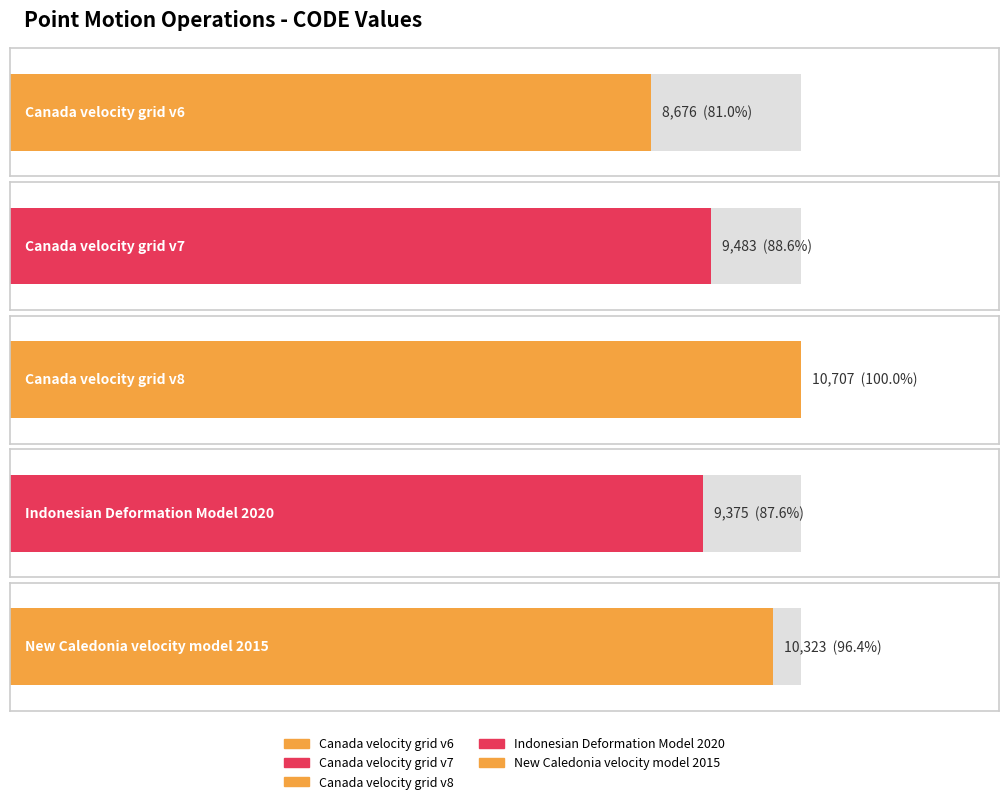

Are the bars grouped side by side (vs. stacked)?

No